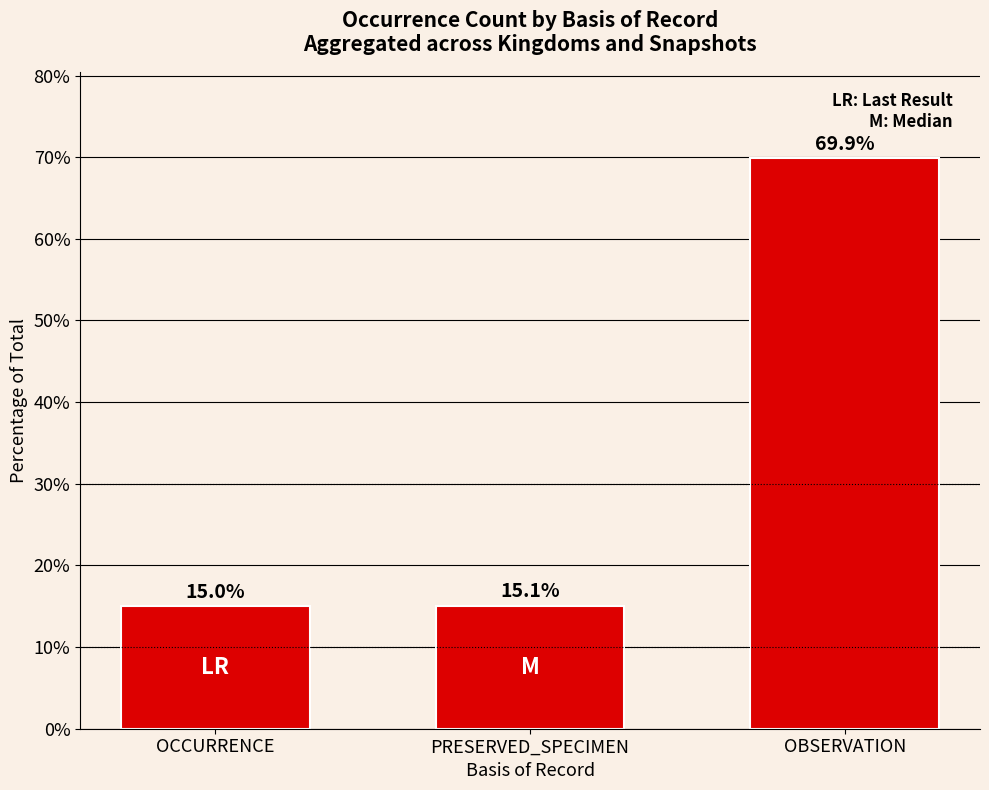

What is the smallest value displayed?

15.0